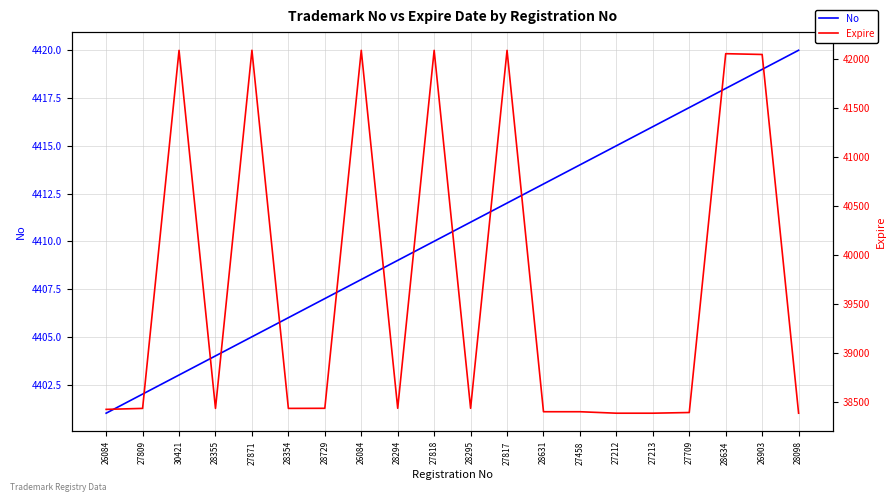

At how many categories does at least one series exceed 14045?

20